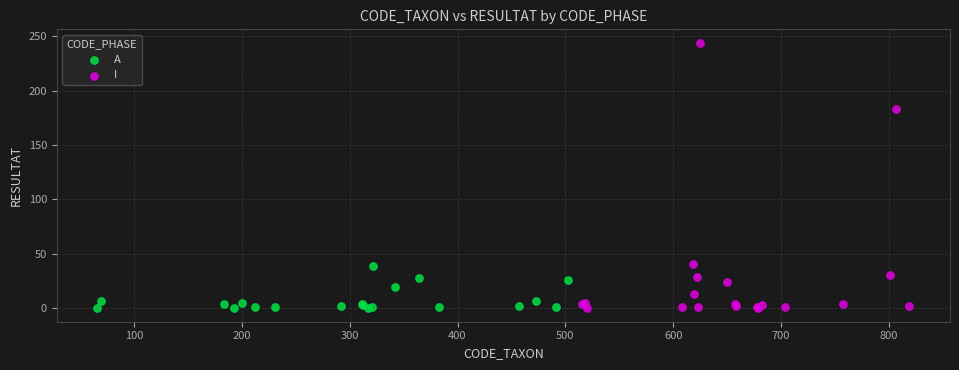

Which series has the largest Y range (max minus min)?

I